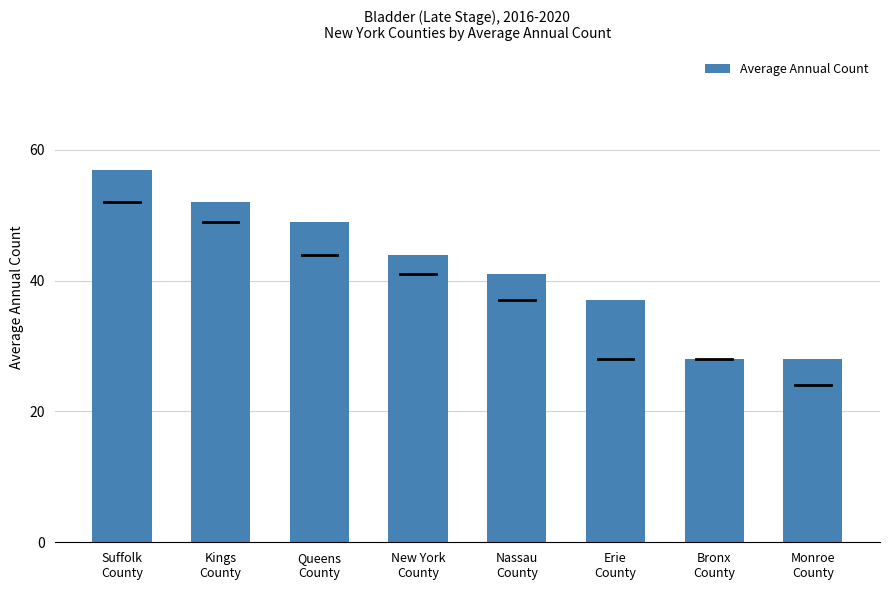

Are the bars horizontal?

No